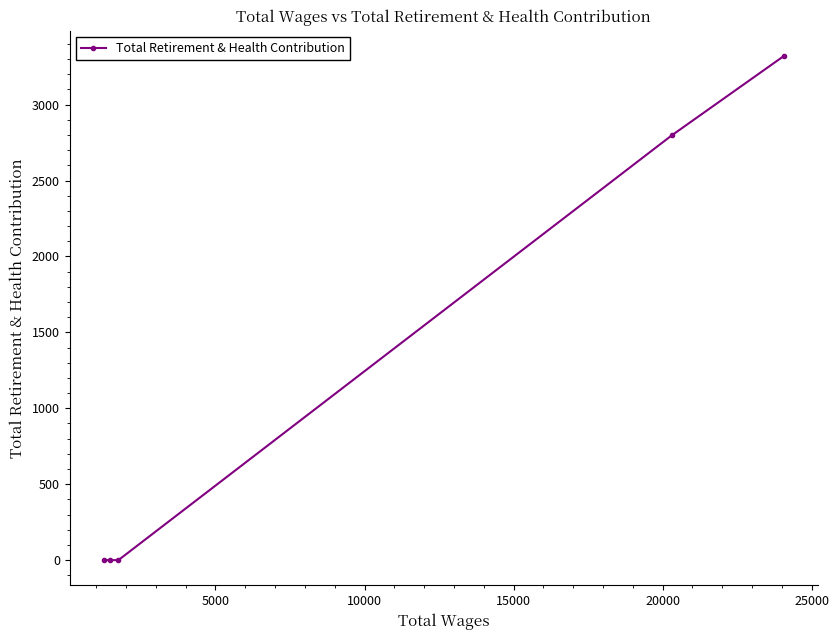

What is the average value?

1224